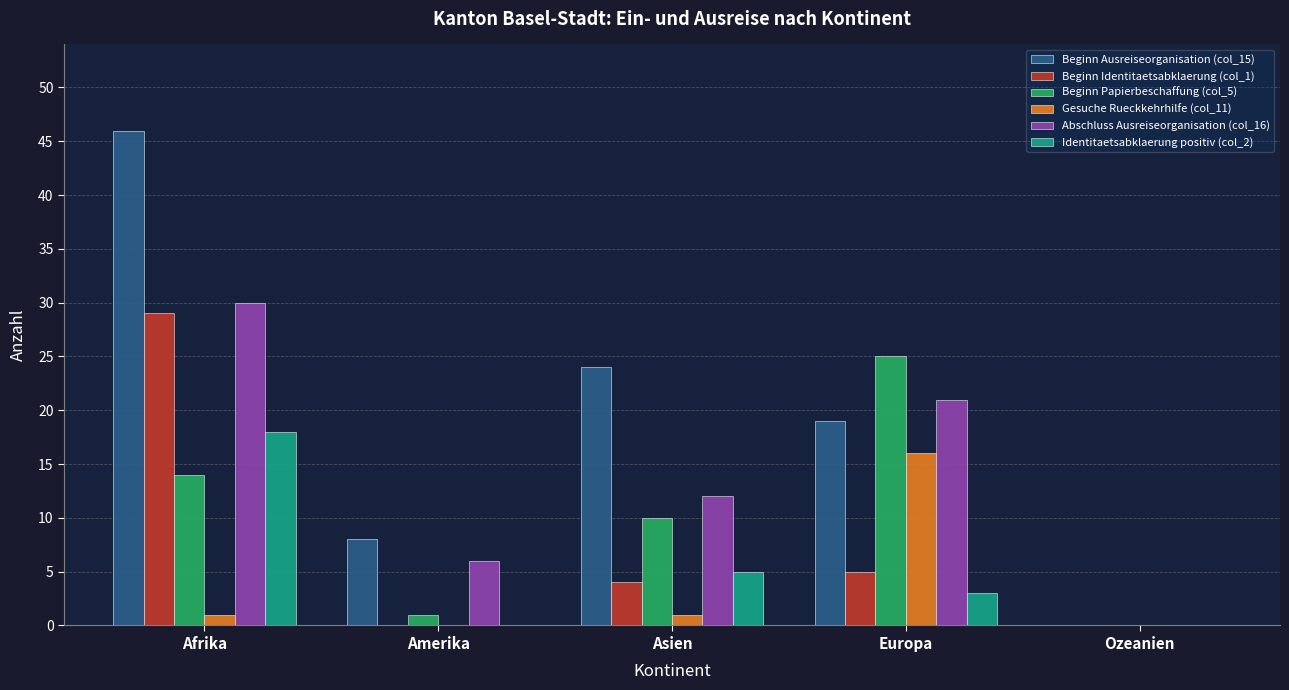

Reading right to left, what are all the values shown in this chart?

Beginn Ausreiseorganisation (col_15): Ozeanien=0	Europa=19	Asien=24	Amerika=8	Afrika=46
Beginn Identitaetsabklaerung (col_1): Ozeanien=0	Europa=5	Asien=4	Amerika=0	Afrika=29
Beginn Papierbeschaffung (col_5): Ozeanien=0	Europa=25	Asien=10	Amerika=1	Afrika=14
Gesuche Rueckkehrhilfe (col_11): Ozeanien=0	Europa=16	Asien=1	Amerika=0	Afrika=1
Abschluss Ausreiseorganisation (col_16): Ozeanien=0	Europa=21	Asien=12	Amerika=6	Afrika=30
Identitaetsabklaerung positiv (col_2): Ozeanien=0	Europa=3	Asien=5	Amerika=0	Afrika=18